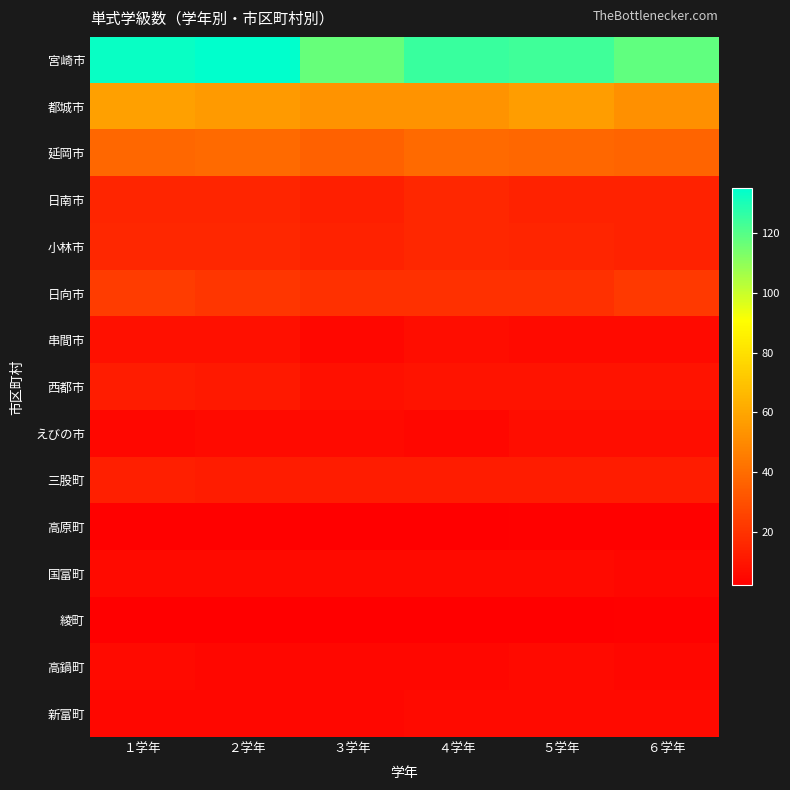

Rank the series by their maximum value, from highest to lowest.

宮崎市, 都城市, 延岡市, 日向市, 日南市, 小林市, 三股町, 西都市, 串間市, えびの市, 国富町, 高鍋町, 新富町, 高原町, 綾町